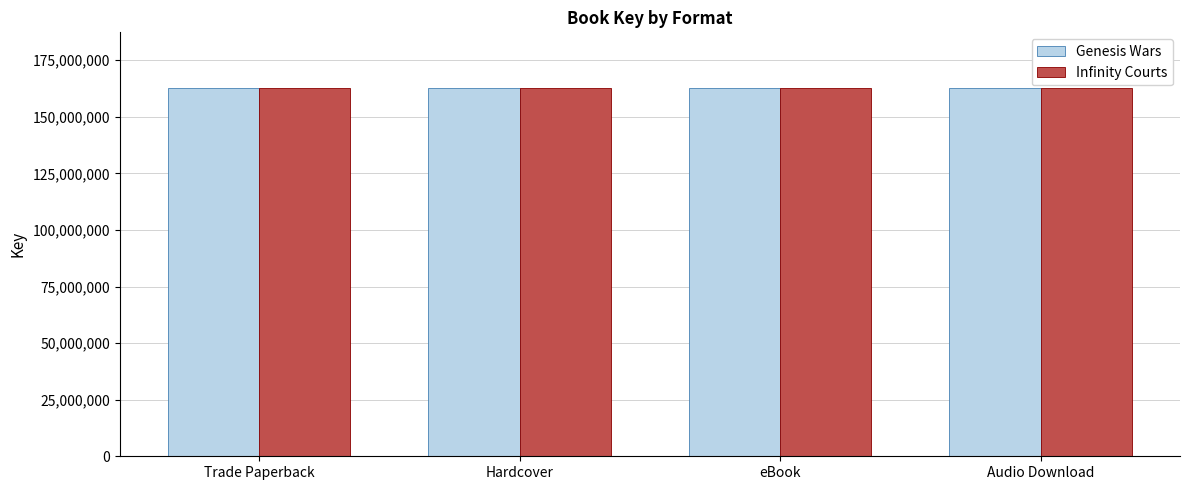

Is it true that Genesis Wars equals 282601747 at Trade Paperback?

False